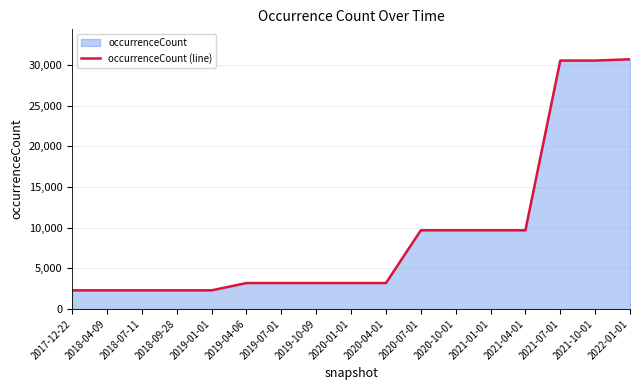

How many series are shown in this chart?

1